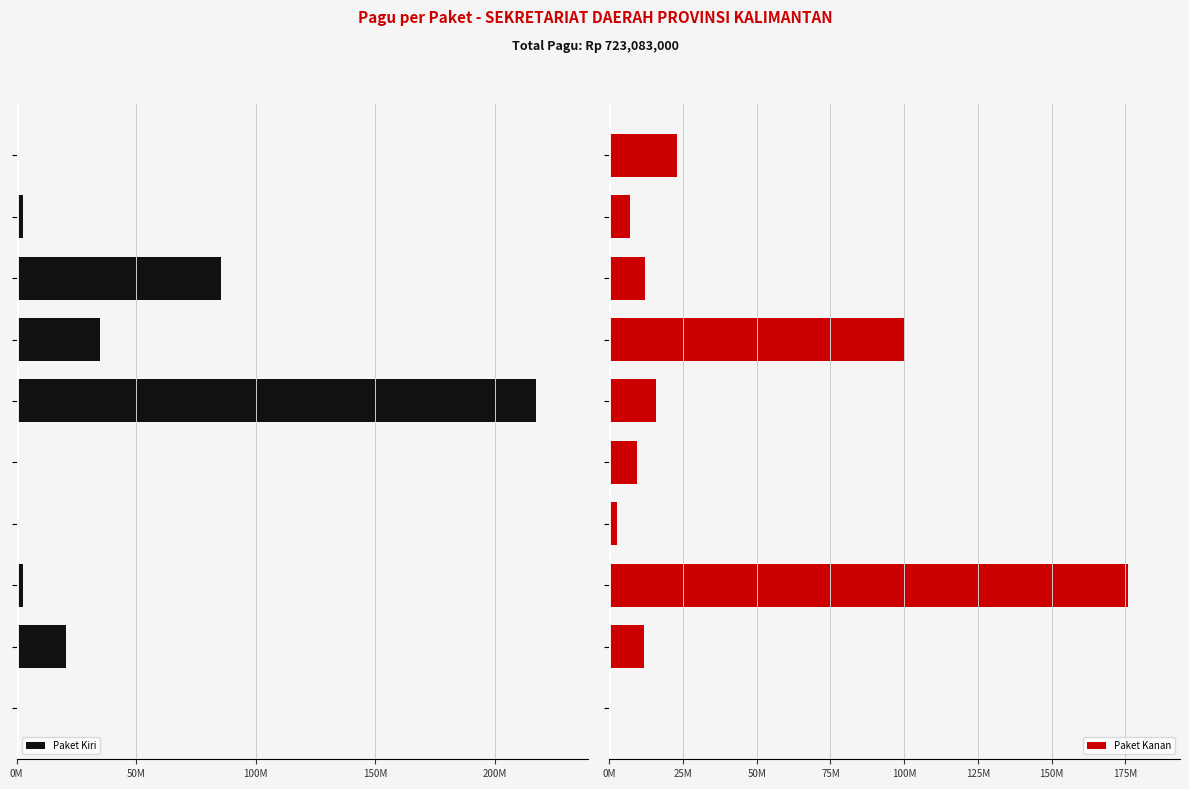

What are all the series names shown in the legend?

Paket Kiri, Paket Kanan